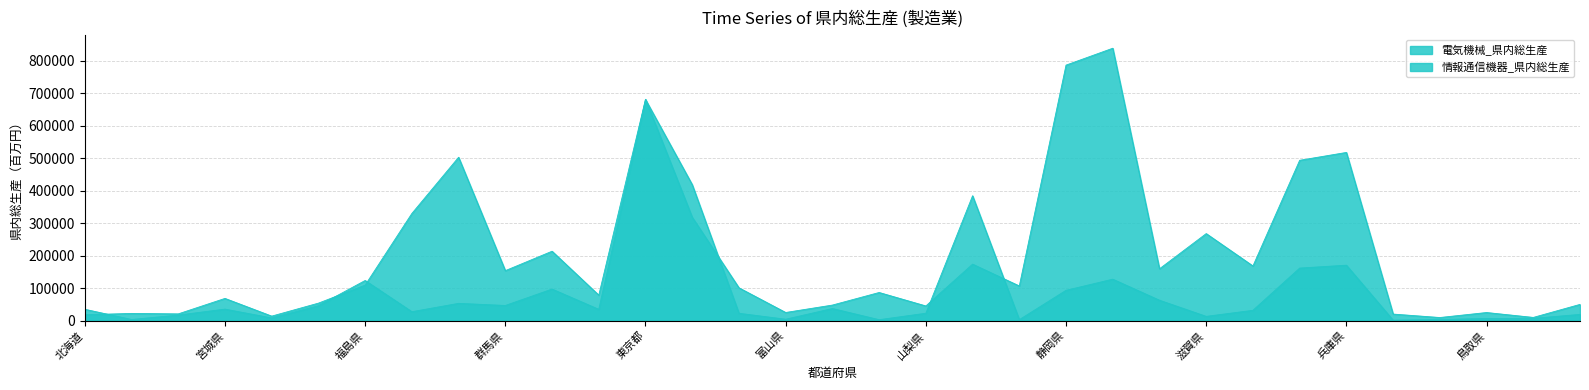

Is it true that 電気機械_県内総生産 equals 108984 at 福島県?

True